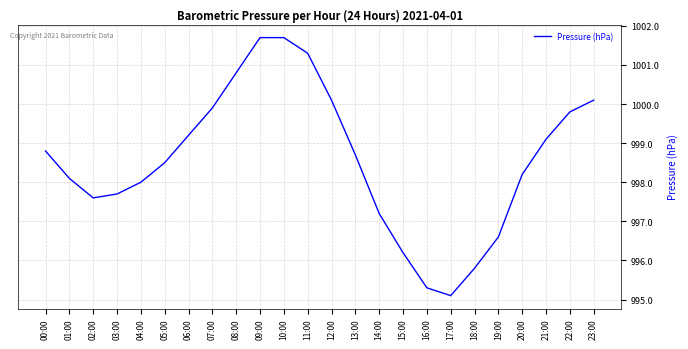

Which category has the lowest value across all series?

17:00